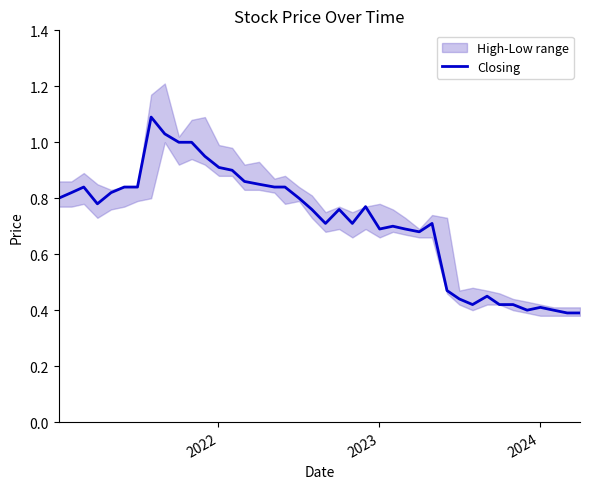

What is the maximum value for Closing?

1.1